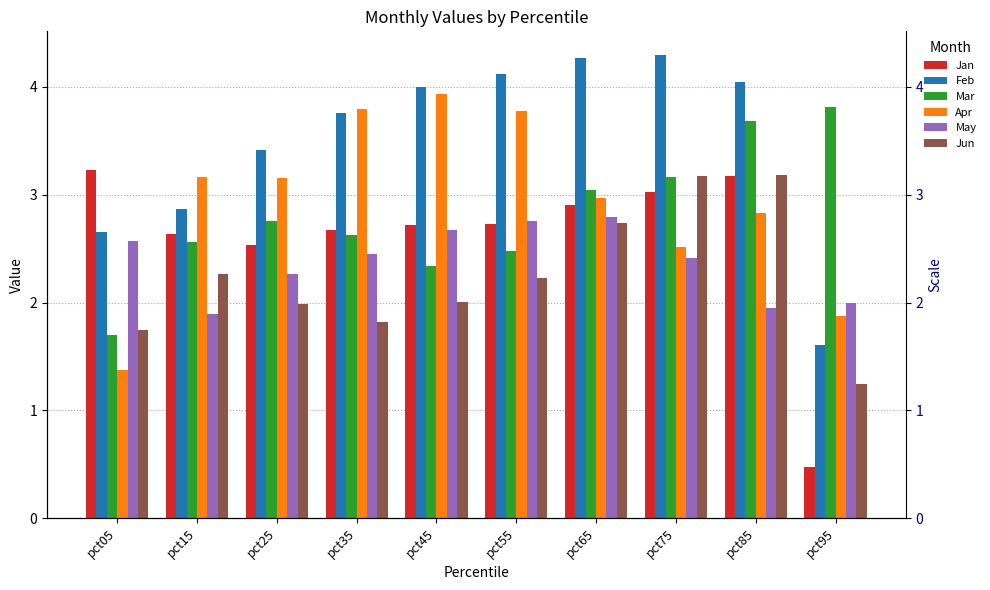

What is the value of the Apr bar at the 9th from the left?

2.8